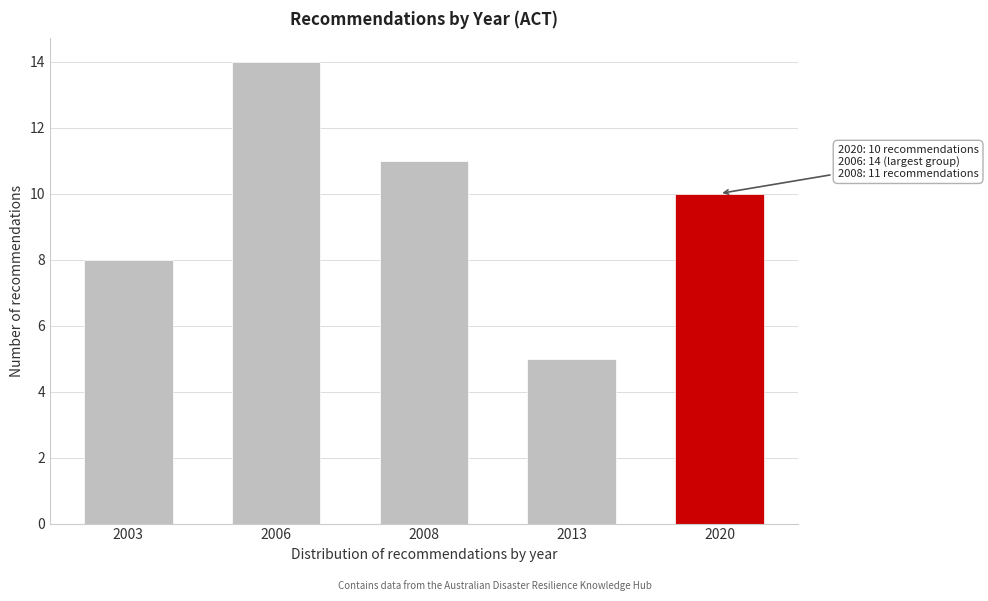

Reading right to left, what are all the values shown in this chart?

10	5	11	14	8